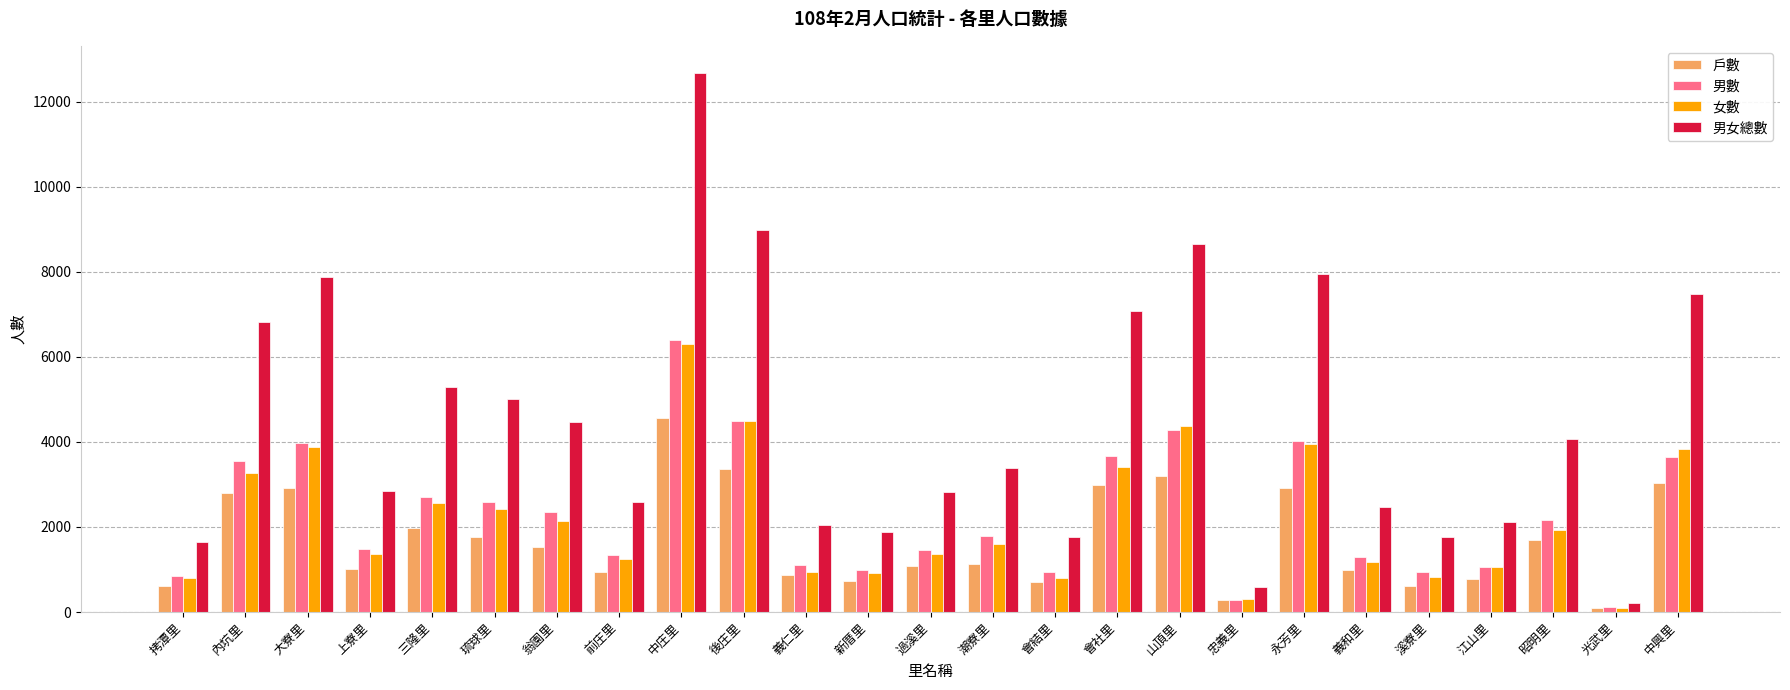

What is the label of the 22nd bar from the right?

上寮里